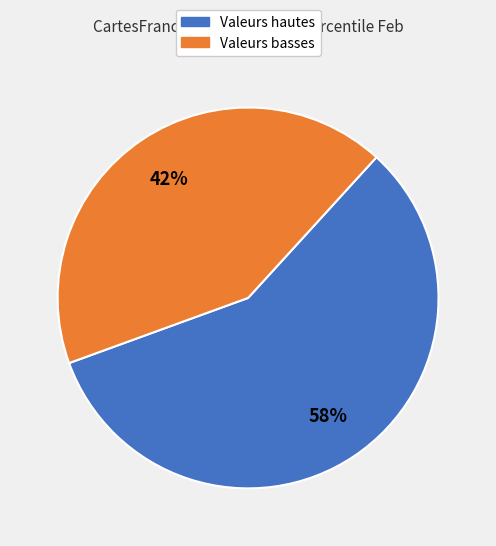

To the nearest percent, what is the combined percentage of Valeurs hautes and Valeurs basses?

100%